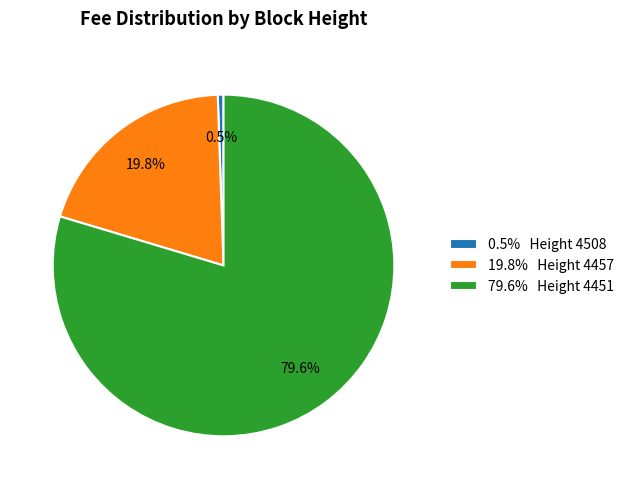

Do 19.8% Height 4457 and 0.5% Height 4508 together represent more than half of the pie?

No